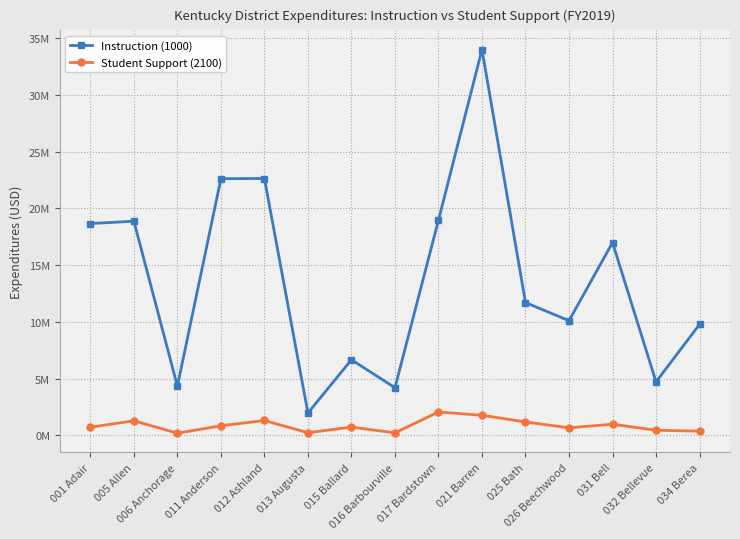

Rank the series by their average value, from highest to lowest.

Instruction (1000), Student Support (2100)